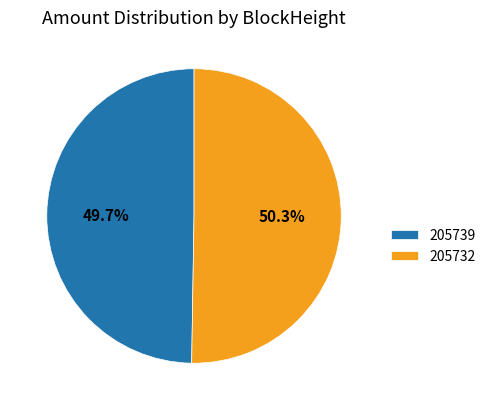

How many slices are in this pie chart?

2